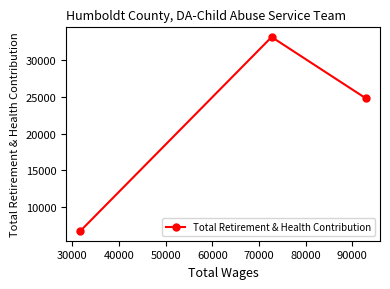

What is the value of the 3rd point from the left?

24827